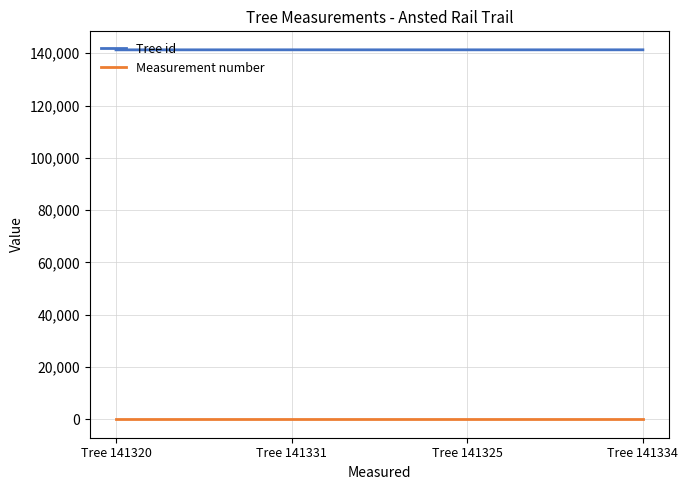

What is the minimum value for Tree id?

141320